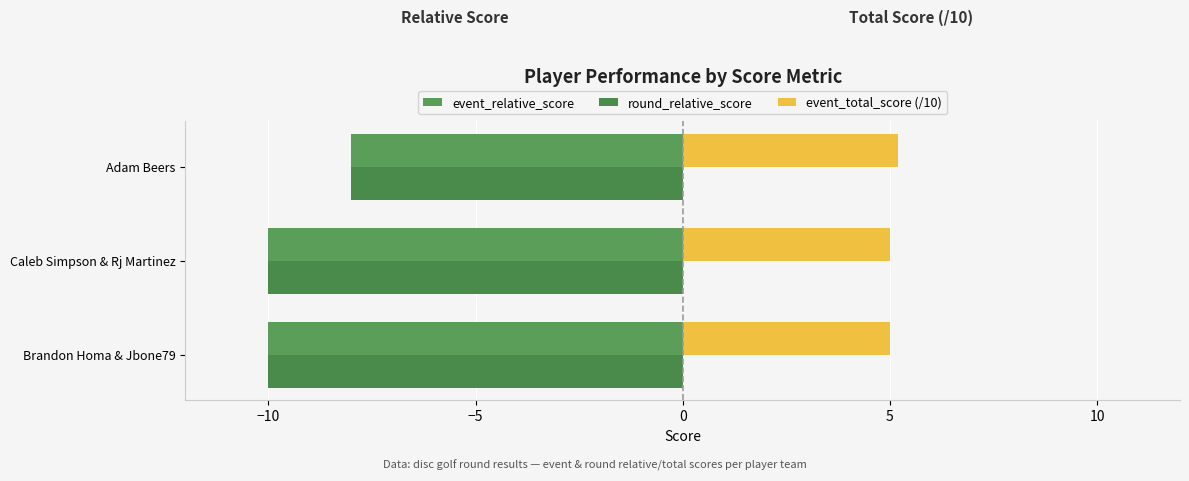

Which series has the widest spread of values?

event_relative_score